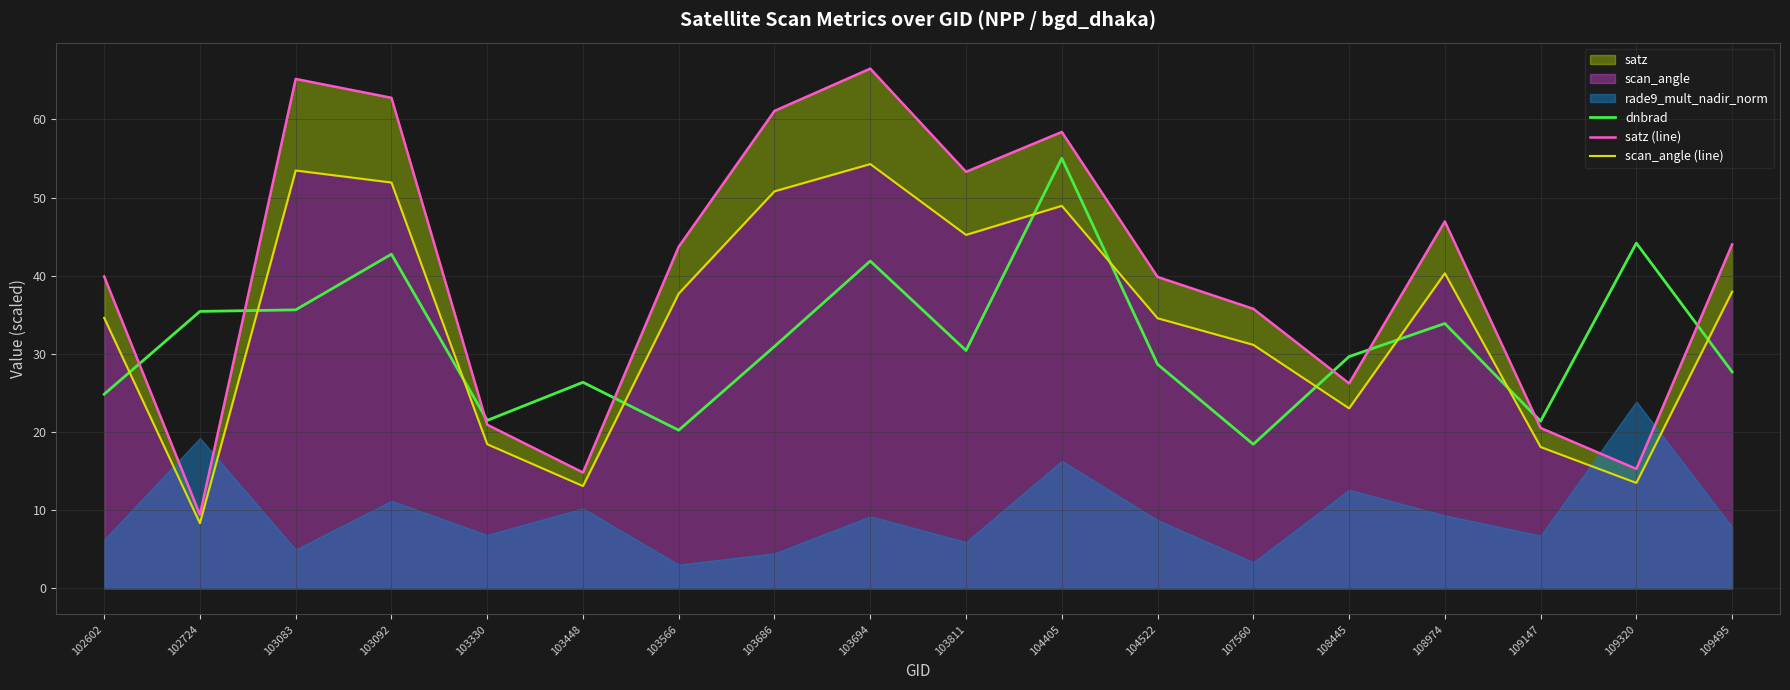

List the labels in order of satz (line) value, smallest first.

102724, 103448, 109320, 109147, 103330, 108445, 107560, 104522, 102602, 103566, 109495, 108974, 103811, 104405, 103686, 103092, 103083, 103694